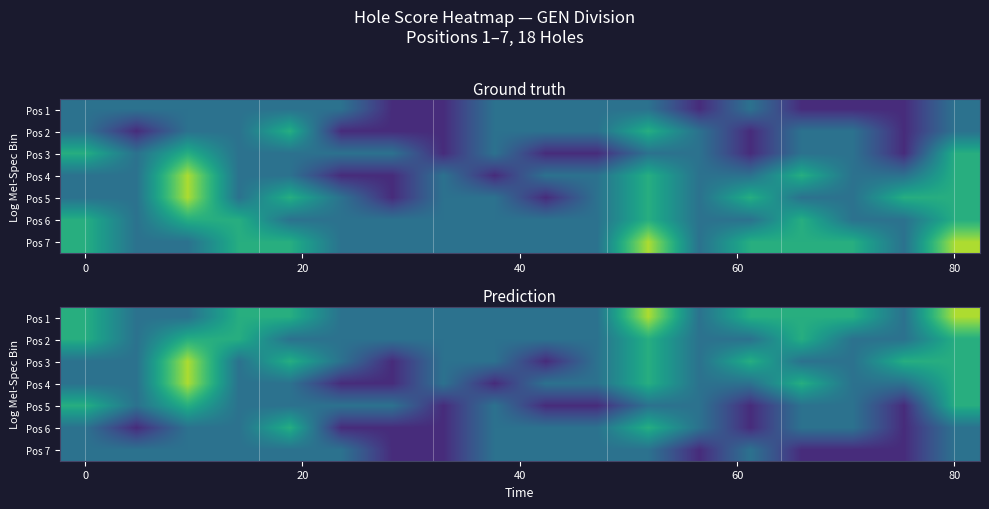

How many data points in Pos 7 are less than 3?

6